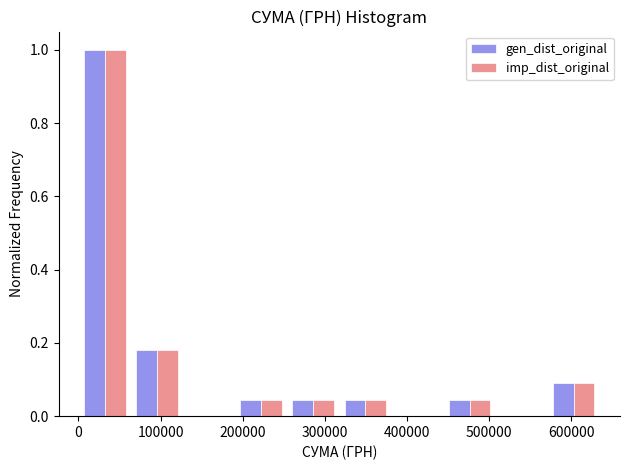

In the imp_dist_original series, which range on the x-axis has the tallest bar?

0 to 60000